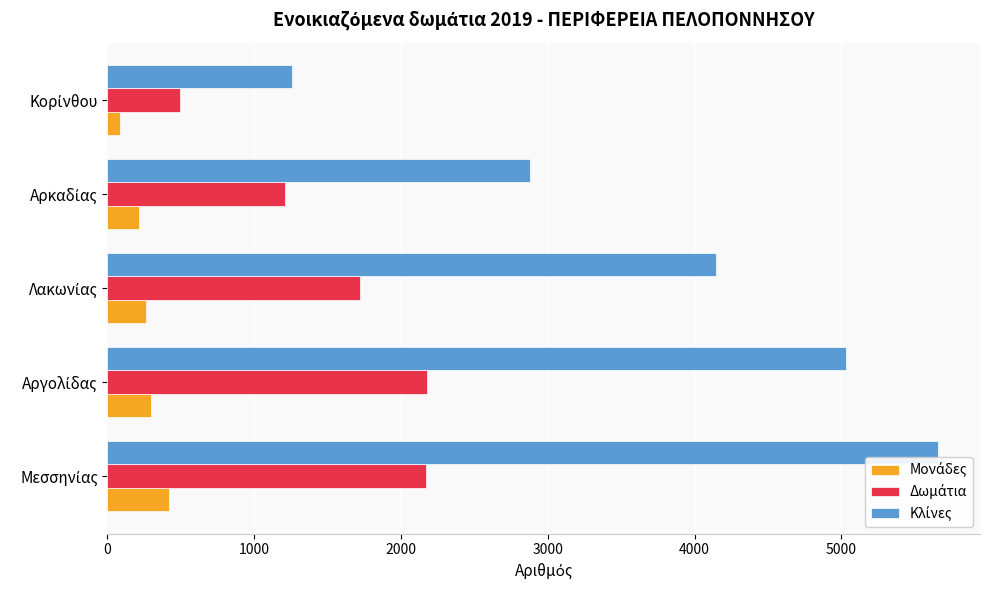

How many series are shown in this chart?

3